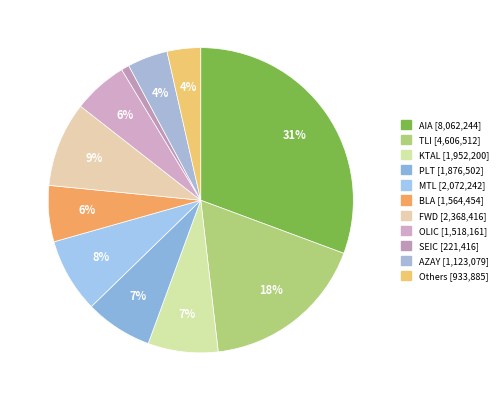

True or false: BLA accounts for 6% of the total.

True